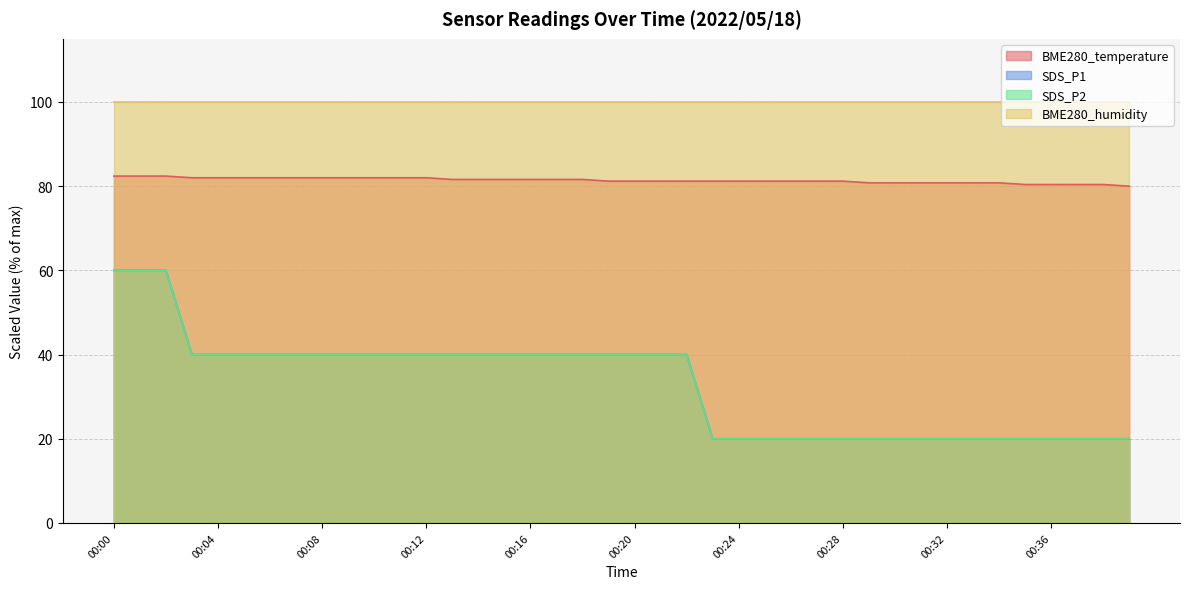

True or false: SDS_P1 and BME280_temperature intersect in this chart.

False